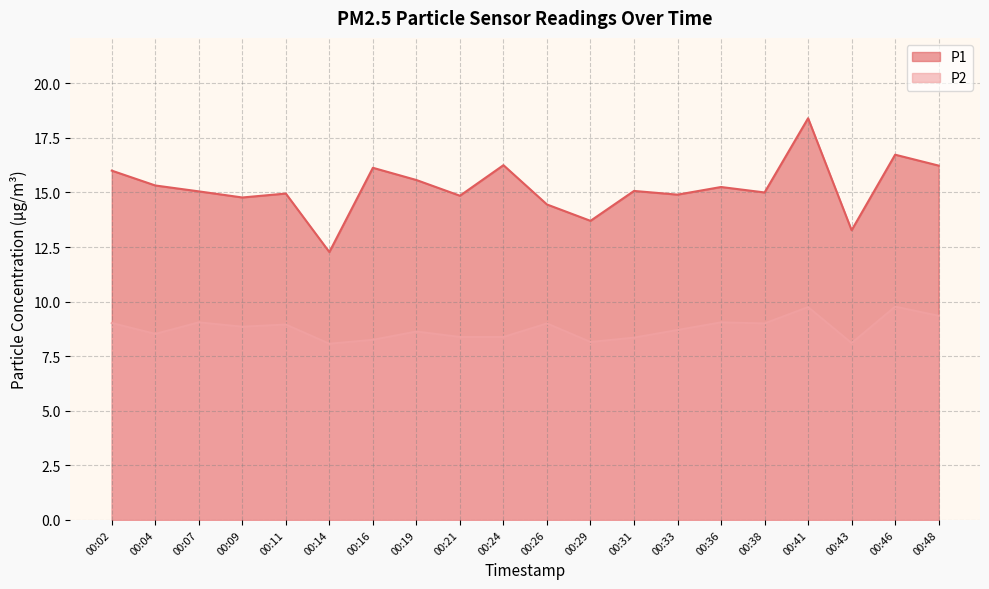

Where is the first local maximum for P1?

00:11